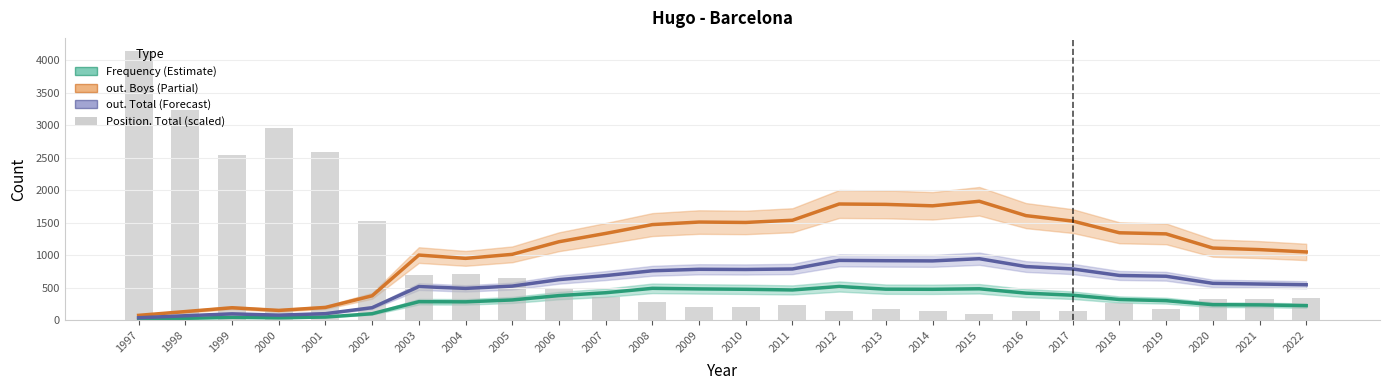

Reading right to left, list all the values displayed in this chart.

Frequency: 2022=225	2021=237	2020=240	2019=302	2018=320	2017=386	2016=418	2015=485	2014=477	2013=479	2012=520	2011=467	2010=477	2009=483	2008=492	2007=424	2006=380	2005=313	2004=284	2003=286	2002=101	2001=50	2000=38	1999=45	1998=30	1997=17
out. Boys: 2022=1052	2021=1088	2020=1112	2019=1330	2018=1347	2017=1527	2016=1611	2015=1832	2014=1762	2013=1784	2012=1790	2011=1540	2010=1506	2009=1512	2008=1473	2007=1337	2006=1209	2005=1015	2004=953	2003=1004	2002=377	2001=198	2000=152	1999=193	1998=134	1997=76
out. Total: 2022=547	2021=558	2020=569	2019=678	2018=690	2017=790	2016=827	2015=948	2014=914	2013=917	2012=922	2011=790	2010=782	2009=785	2008=762	2007=688	2006=626	2005=526	2004=491	2003=519	2002=194	2001=102	2000=79	1999=99	1998=70	1997=39
Position. Total (scaled): 2022=345	2021=330	2020=330	2019=180	2018=270	2017=150	2016=150	2015=90	2014=150	2013=180	2012=150	2011=240	2010=210	2009=210	2008=285	2007=360	2006=495	2005=645	2004=720	2003=690	2002=1530	2001=2595	2000=2955	1999=2550	1998=3240	1997=4140